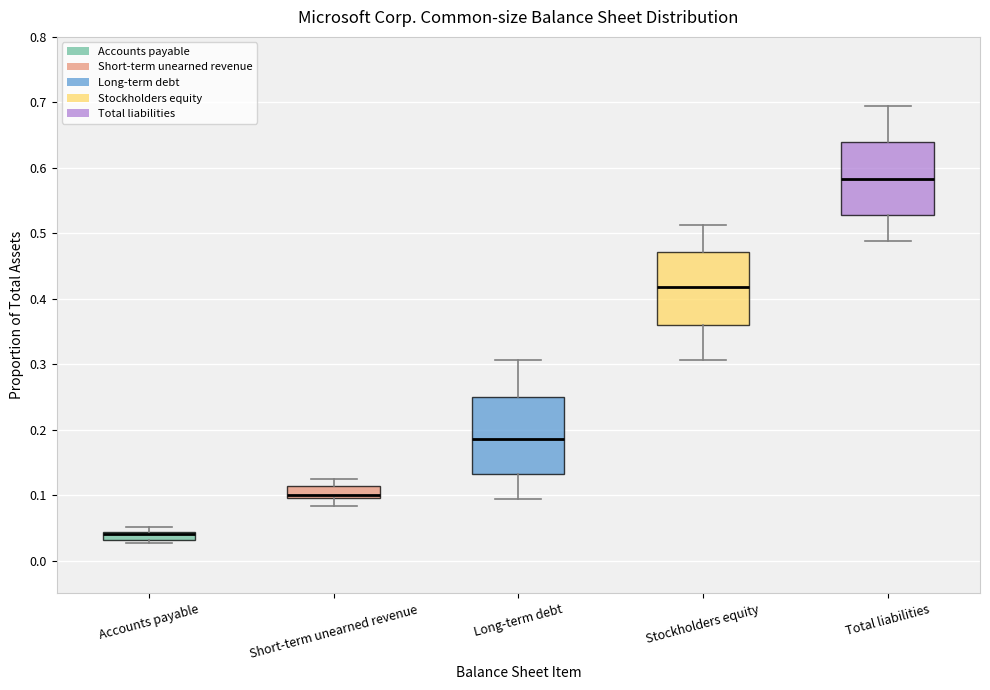

Where does the upper whisker of the box for Long-term debt end on the y-axis? The values are not printed on the chart, so give them approximately, as read against the axis.

0.31